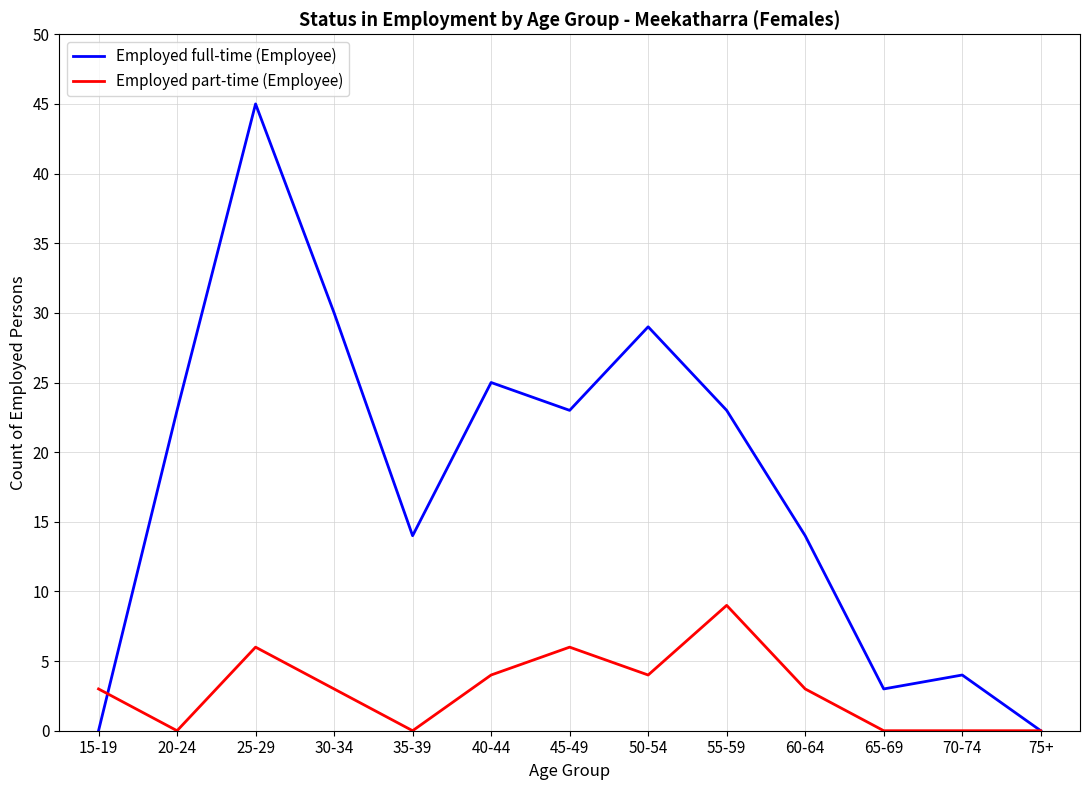

Reading right to left, extract all data points from this chart.

Employed full-time (Employee): 0	4	3	14	23	29	23	25	14	30	45	23	0
Employed part-time (Employee): 0	0	0	3	9	4	6	4	0	3	6	0	3